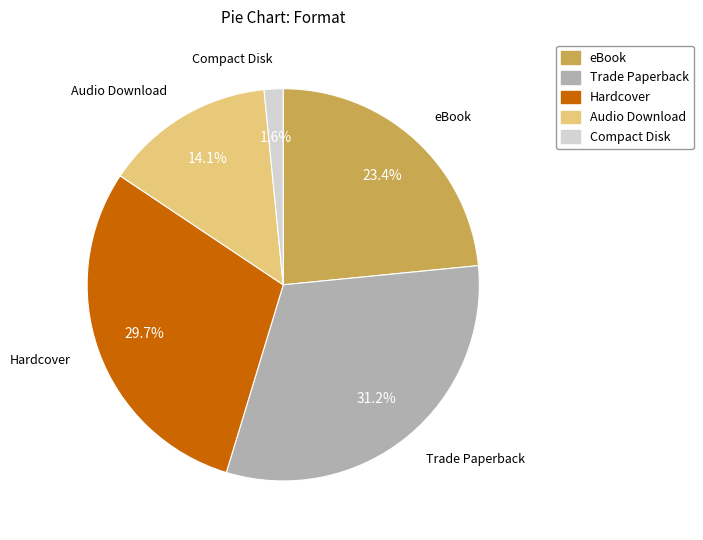

True or false: Hardcover accounts for 30% of the total.

True